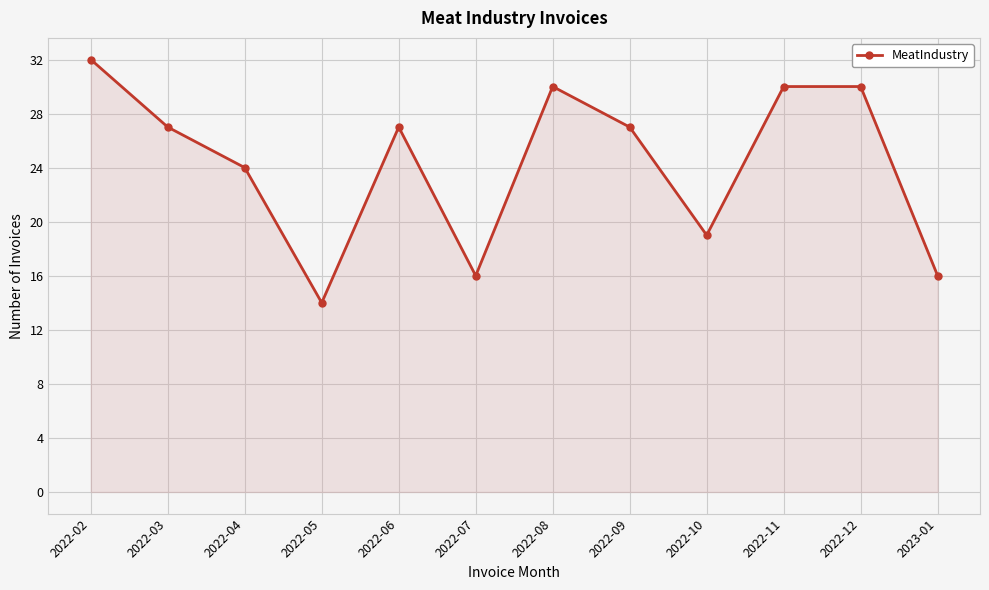

How many interior local valleys (lower than both neighbors) does the data have?

3